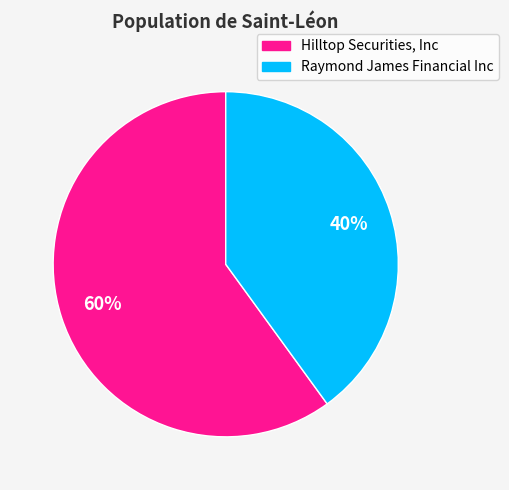

Is it true that Hilltop Securities, Inc is 74% of the pie?

False